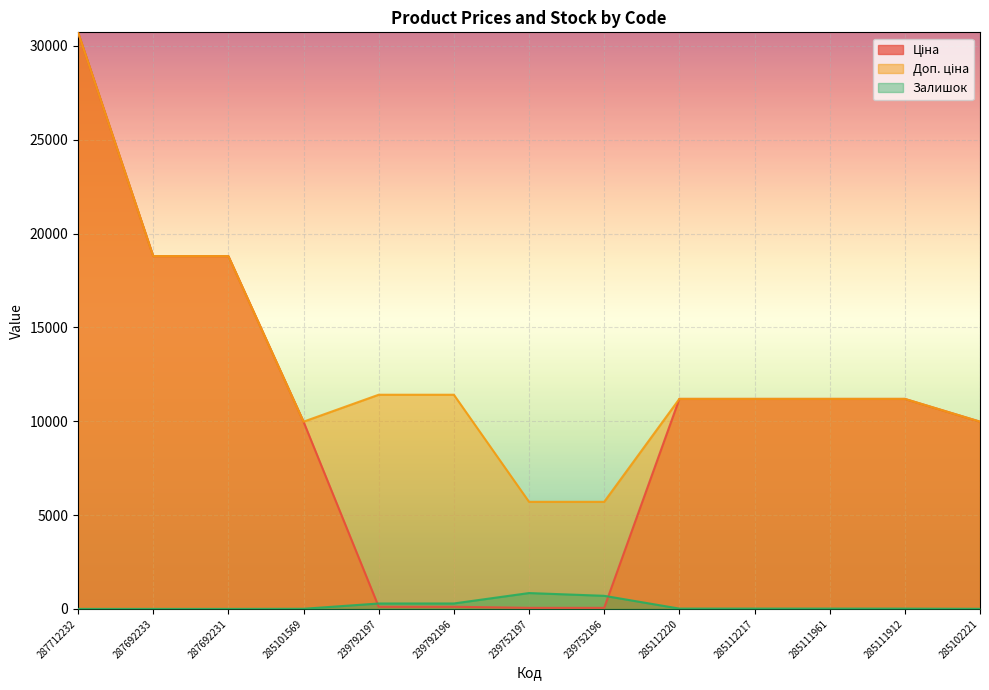

True or false: Ціна has a value of 30717.1 at 287712232.

True